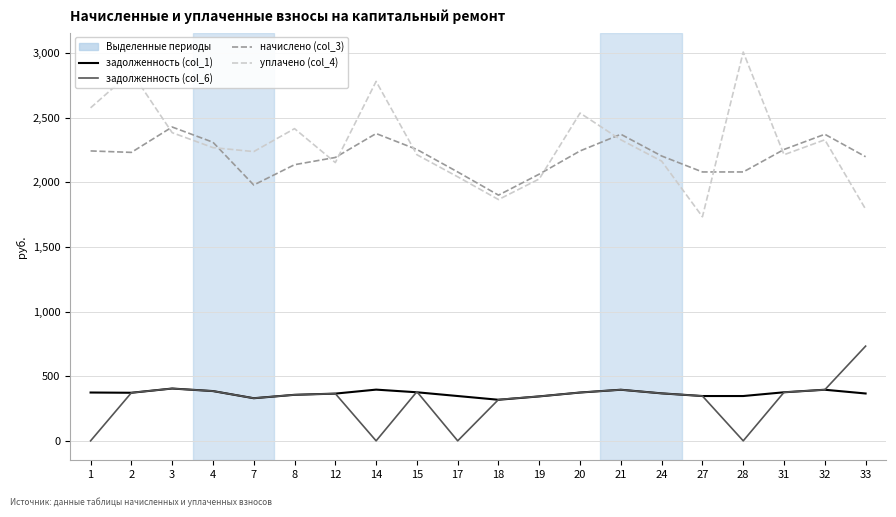

True or false: задолженность (col_6) and уплачено (col_4) intersect in this chart.

False